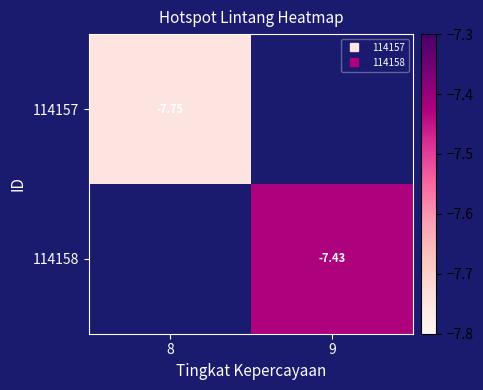

Rank the series at 8 from highest to lowest value.

114157, 114158